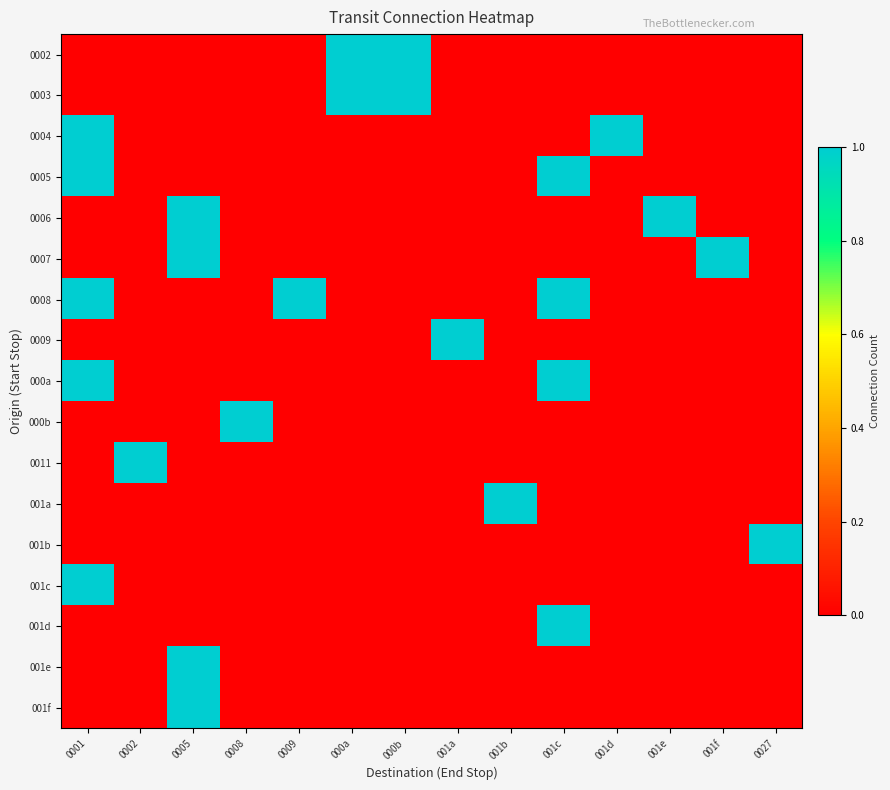

What is the maximum value shown in the chart?

1